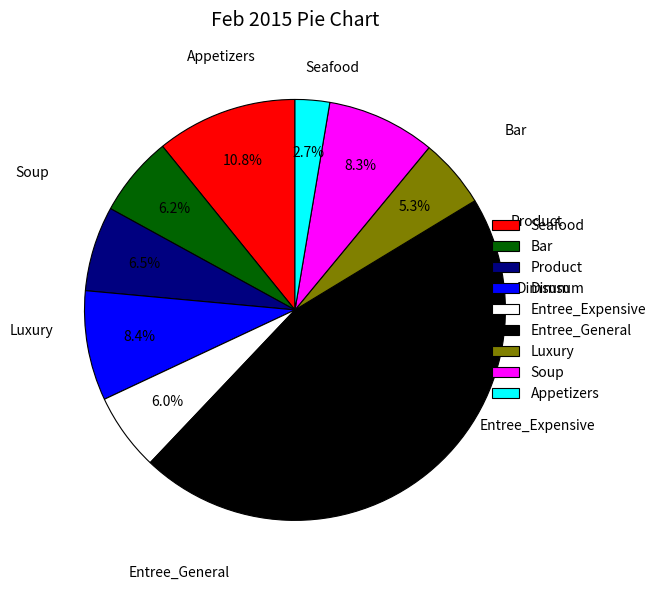

Count the number of slices in the pie.

9